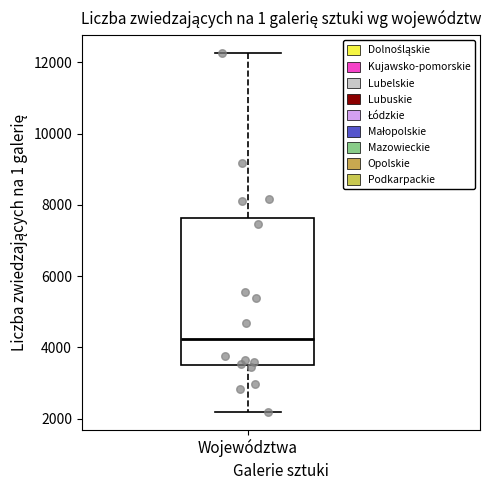

Where is the lower edge of the box for Województwa on the y-axis? The values are not printed on the chart, so give them approximately, as read against the axis.

3600